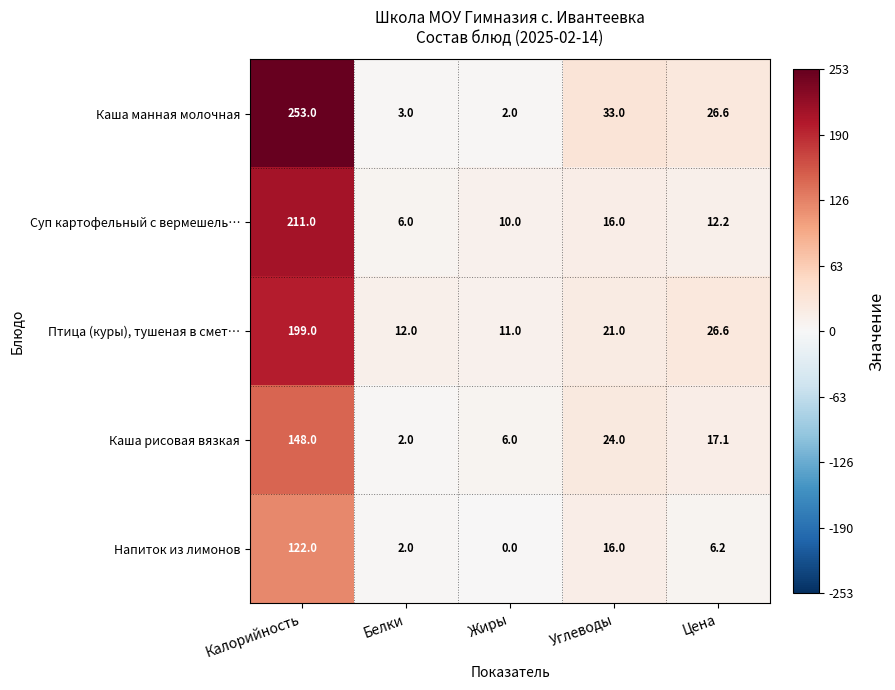

What is the spread (max minus min) of values at Белки?

10.0